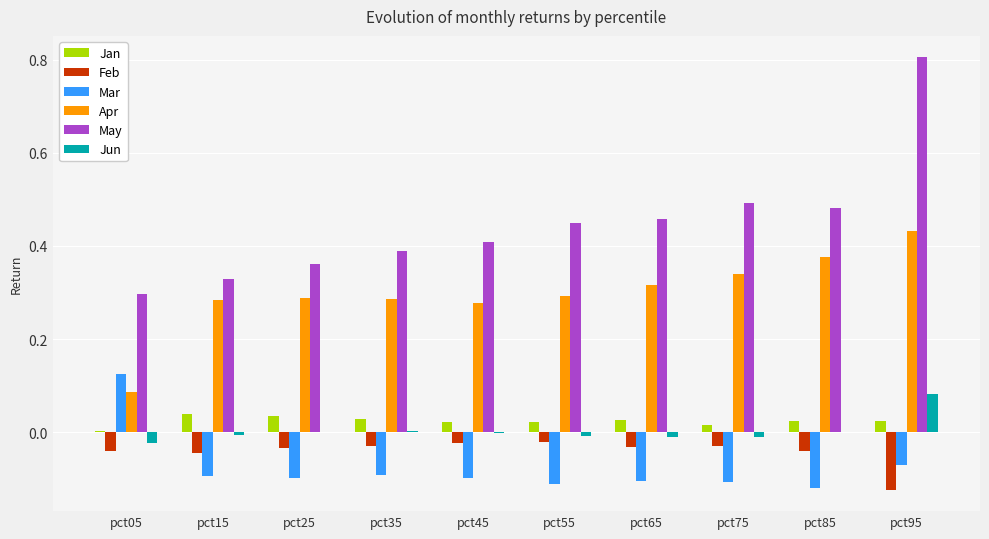

At which label is Apr closest to 0?

pct05